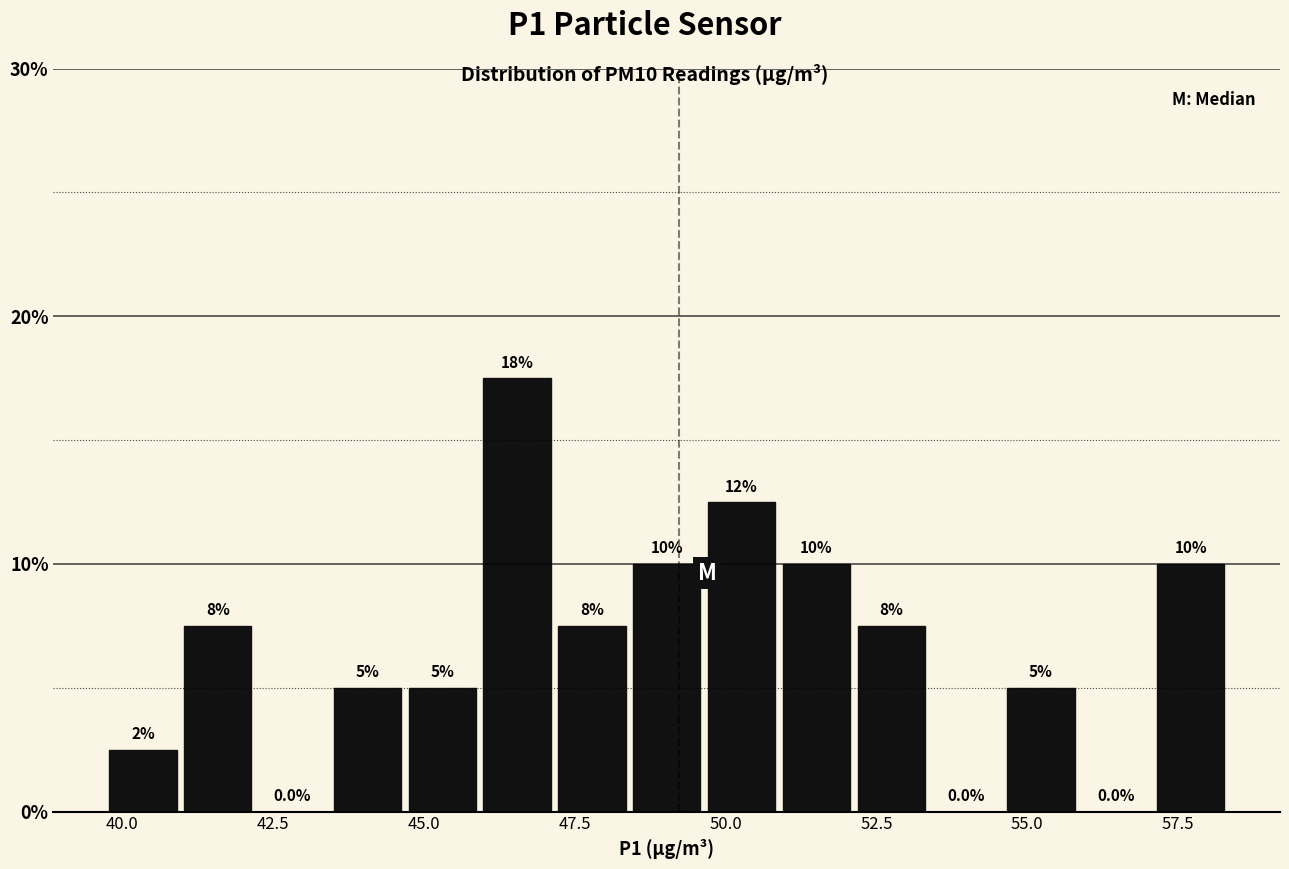

Read against the x-axis, roughly where is the centre of the tallest bar?

46.5